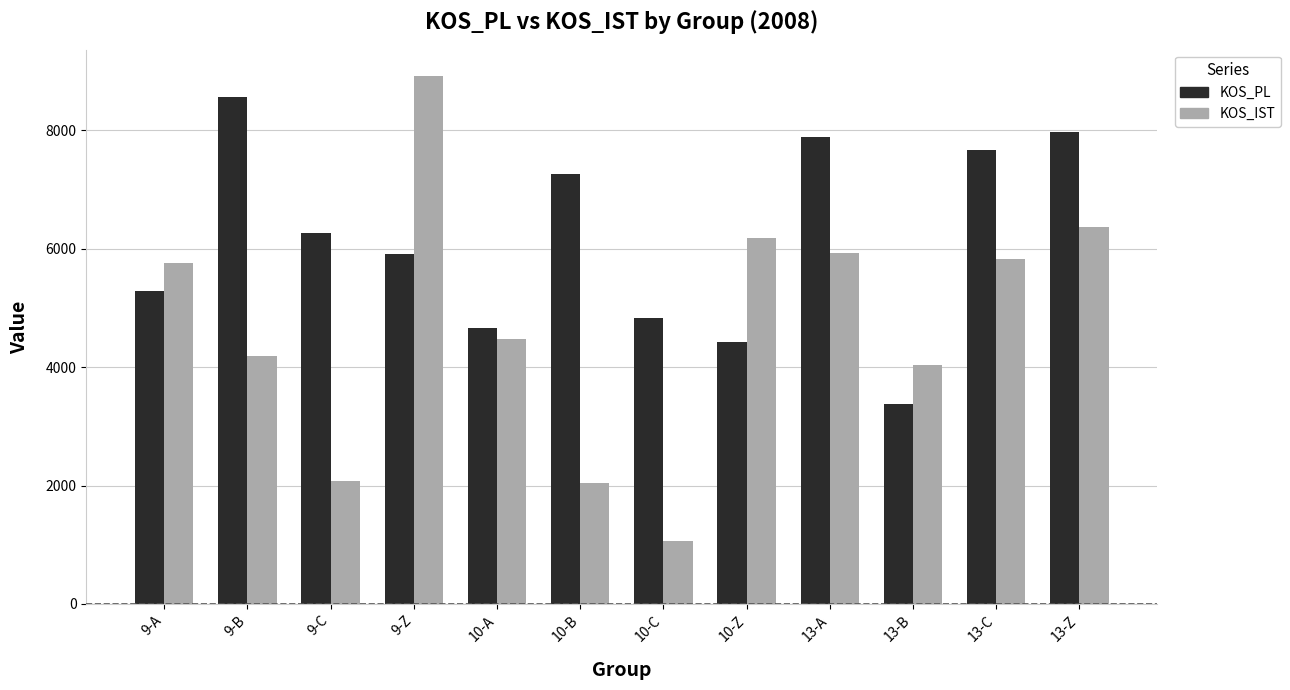

Which series has the widest spread of values?

KOS_IST